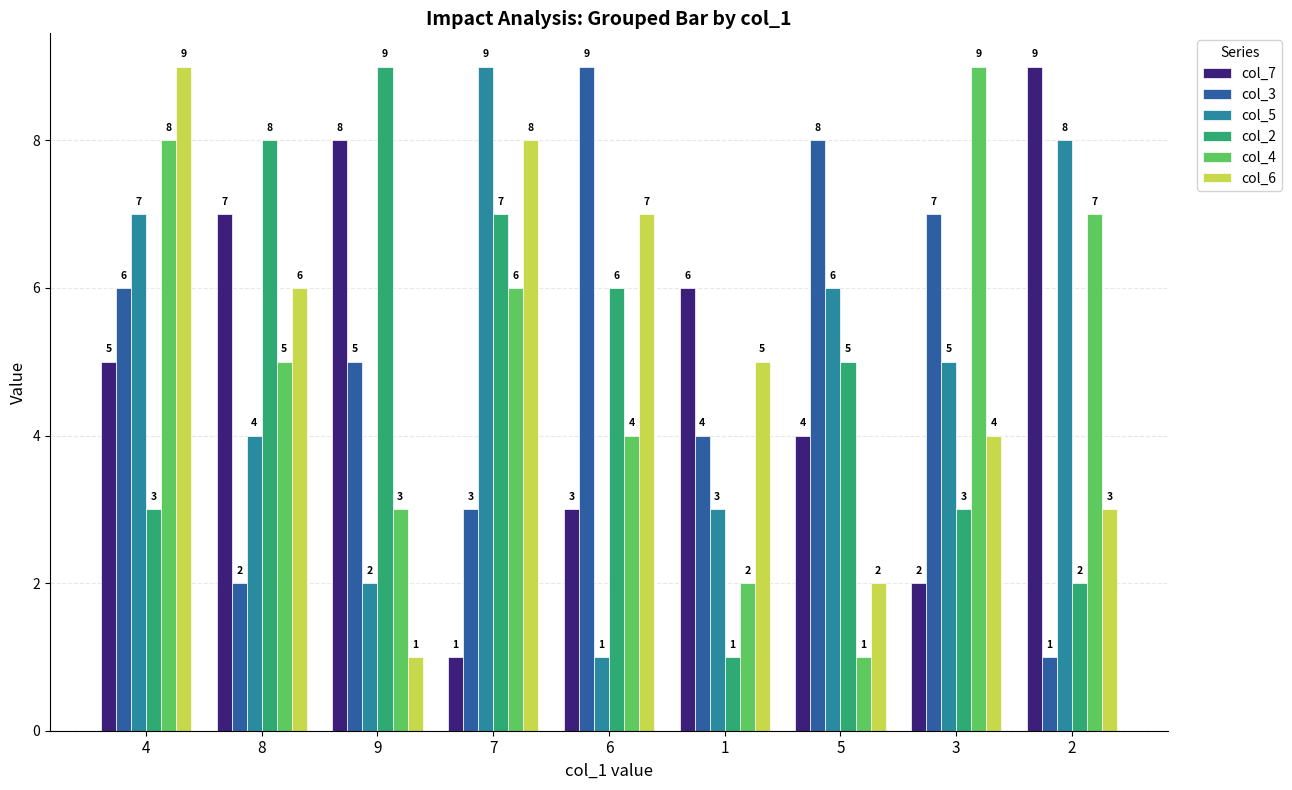

Count the col_2 values in the range 3 to 7.

5